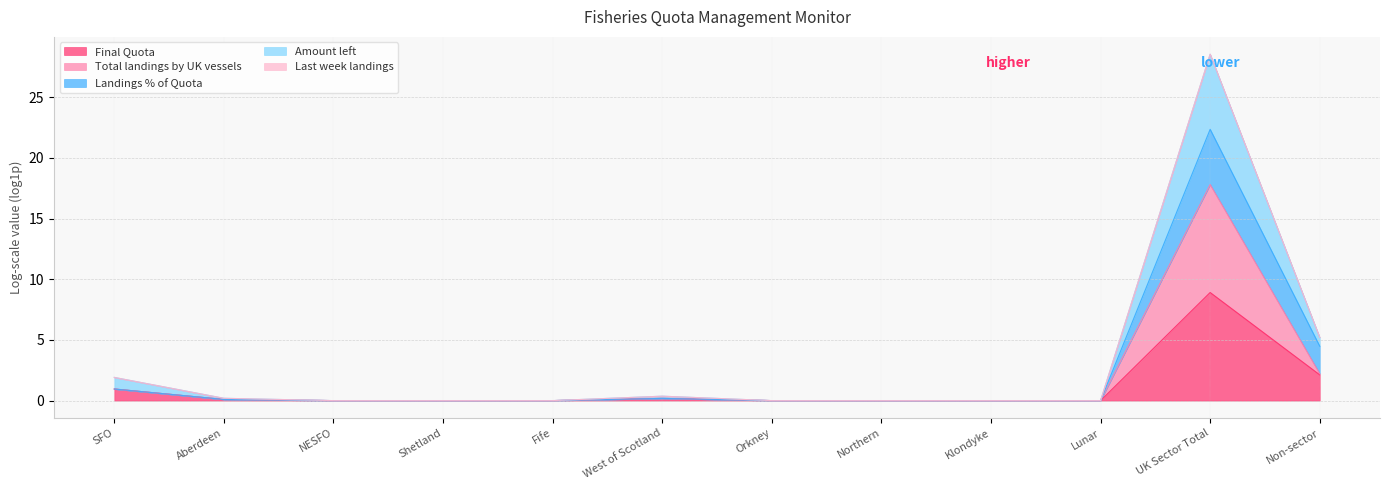

Is it true that Final Quota equals 0.0 at Shetland?

True